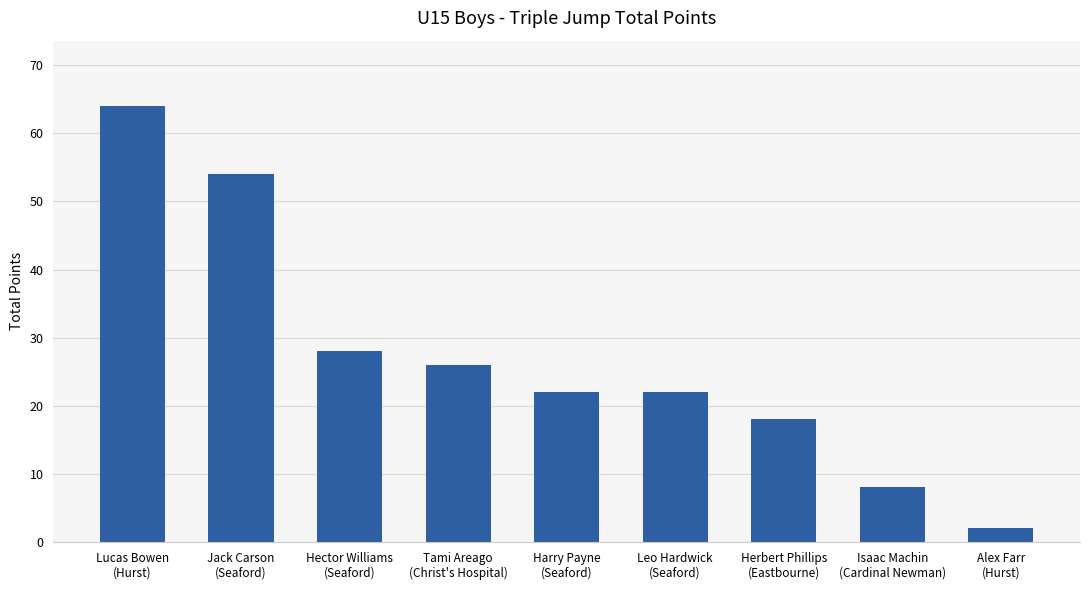

Approximately how many times larger is the value at Leo Hardwick
(Seaford) compared to Herbert Phillips
(Eastbourne)?

1.2